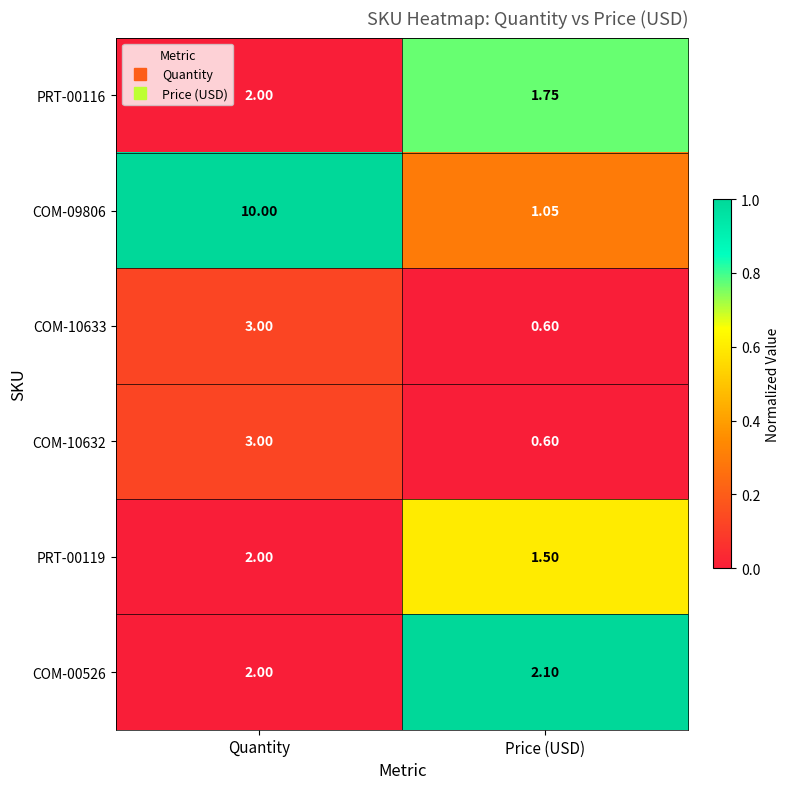

Where is PRT-00119 nearest to the value 1?

Price (USD)